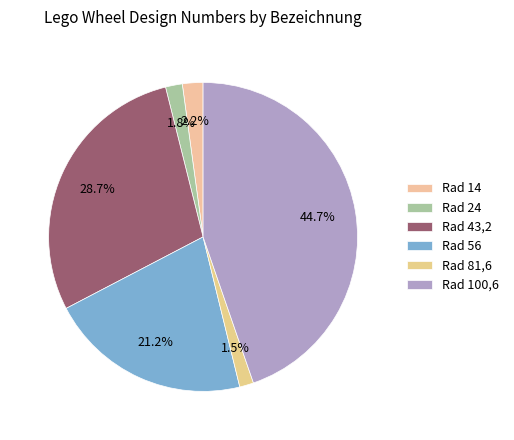

What is the change in value from Rad 14 to Rad 56?

+37631